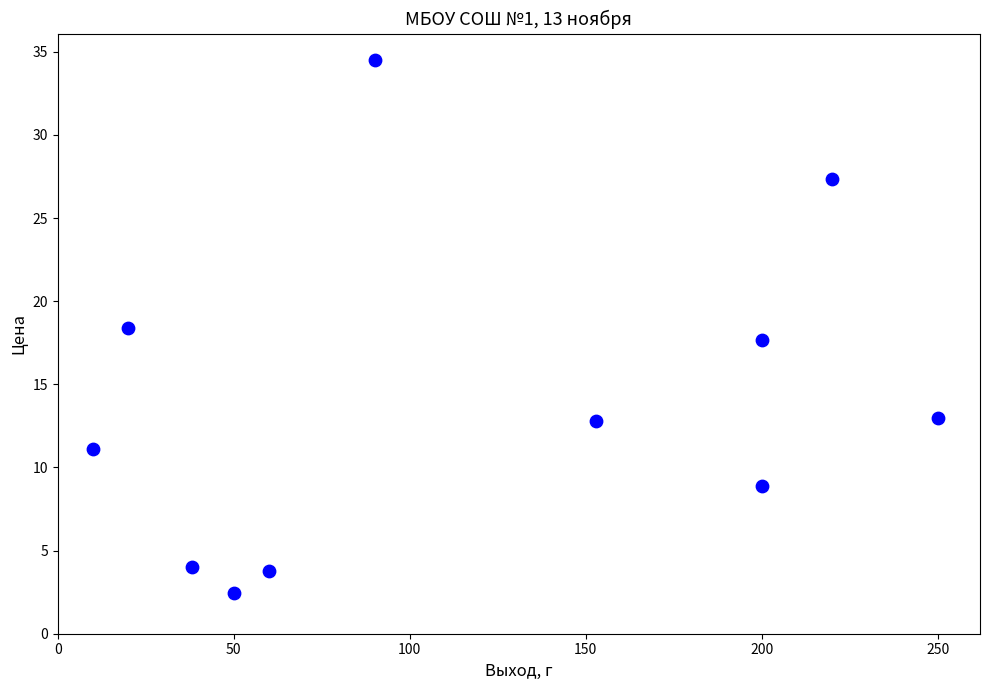

What is the average Y value?

14.0